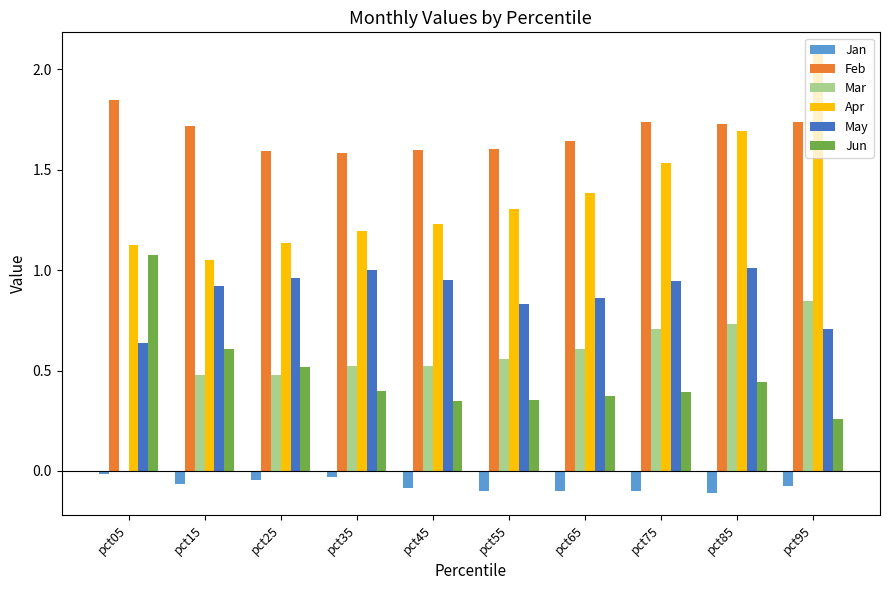

Which series changed the most between pct75 and pct95?

Apr